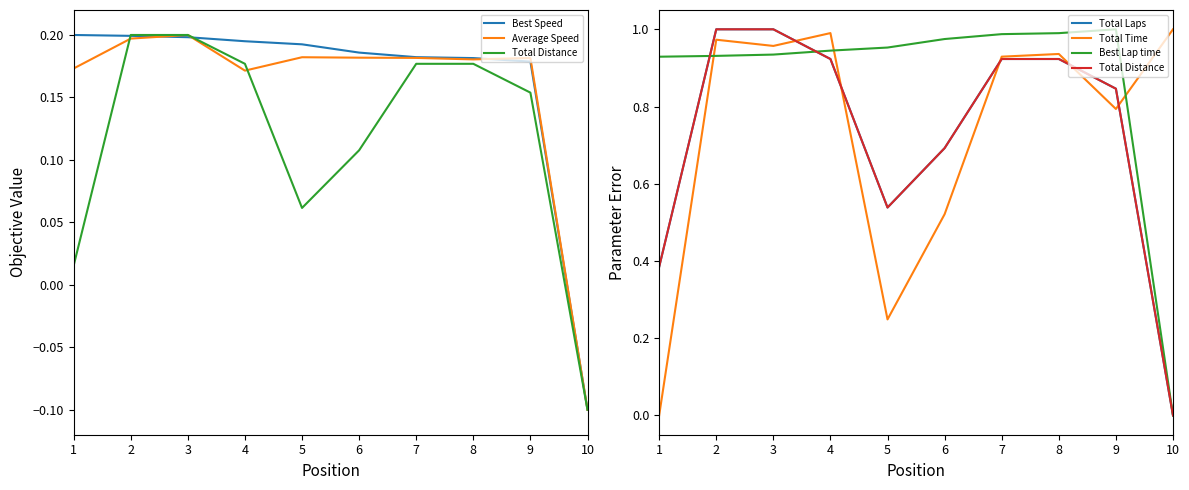

In Total Laps, how many points are lower than both neighbors (excluding endpoints)?

1